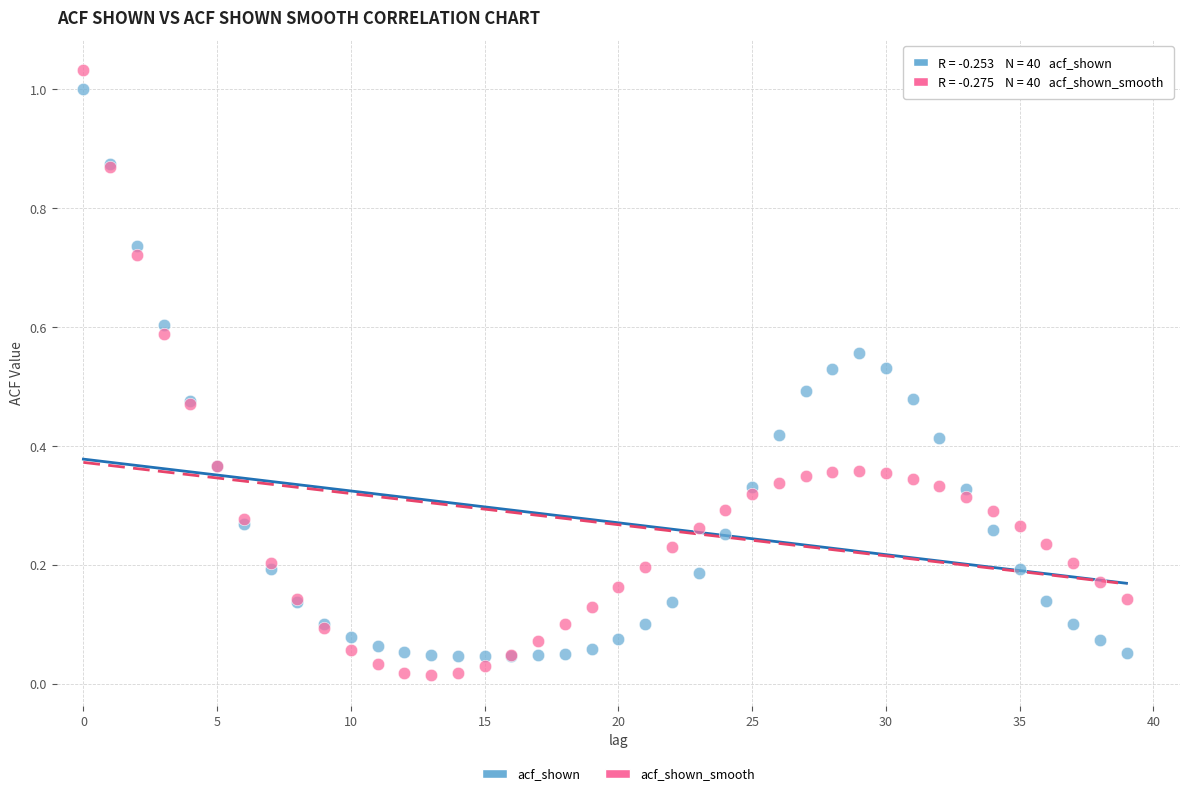

Which series has the largest Y range (max minus min)?

acf_shown_smooth